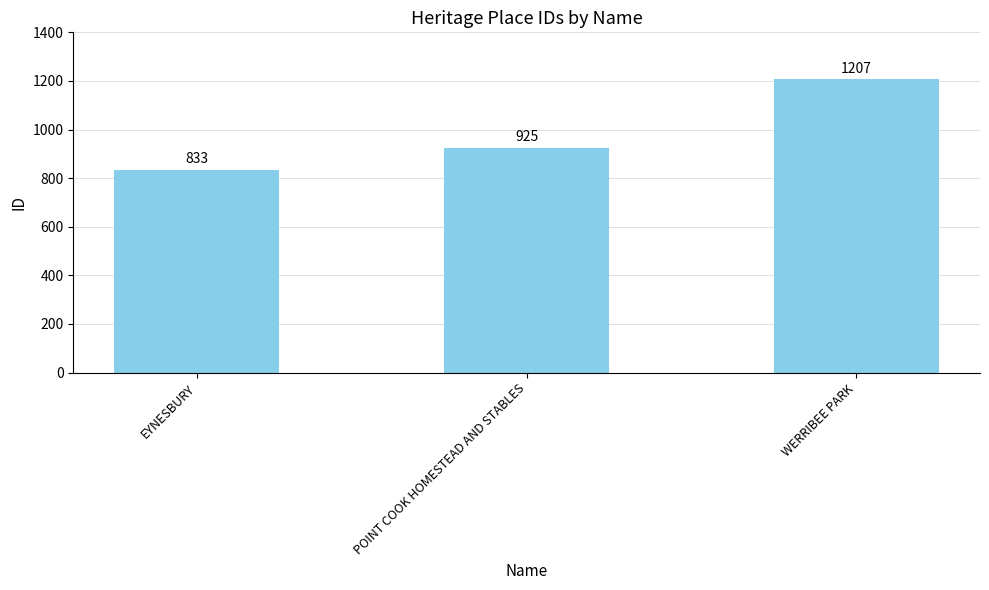

Is it true that the value at WERRIBEE PARK is 1672?

False